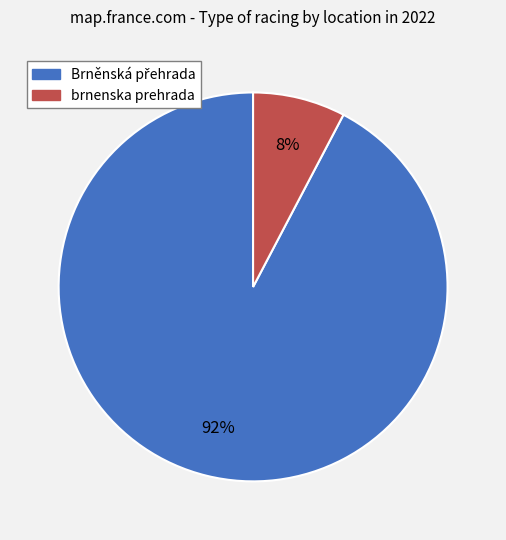

To the nearest percent, what percentage of the pie is brnenska prehrada?

8%